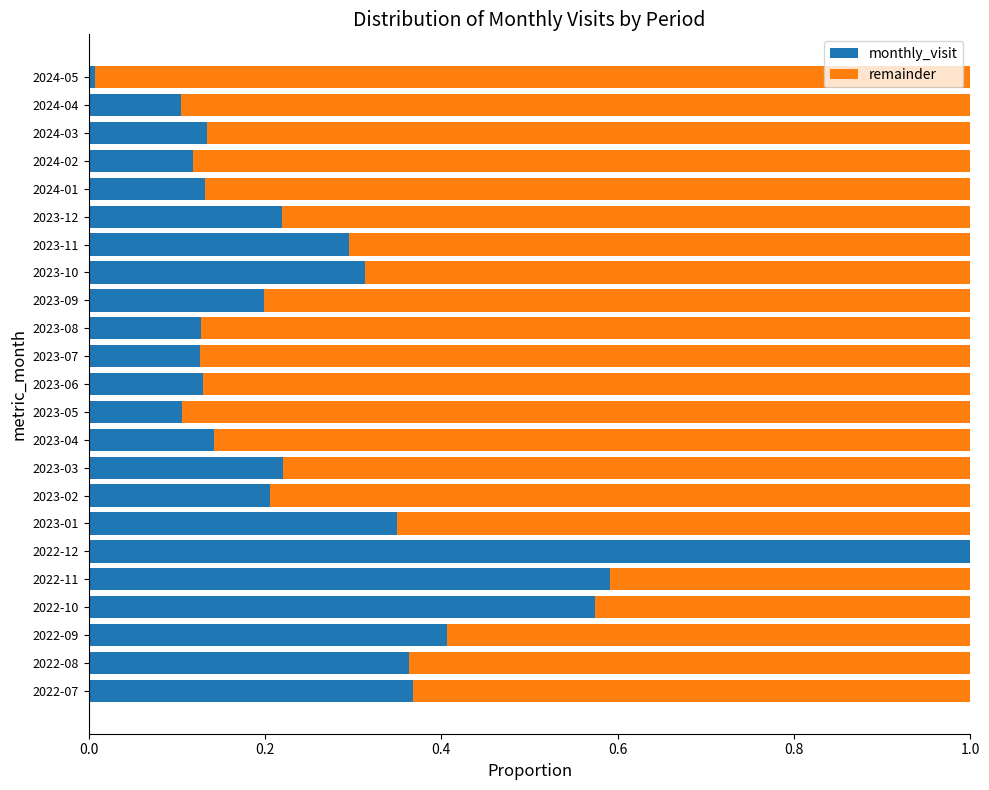

What is the sum of the monthly_visit values at 2022-12 and 2022-09?

1.4